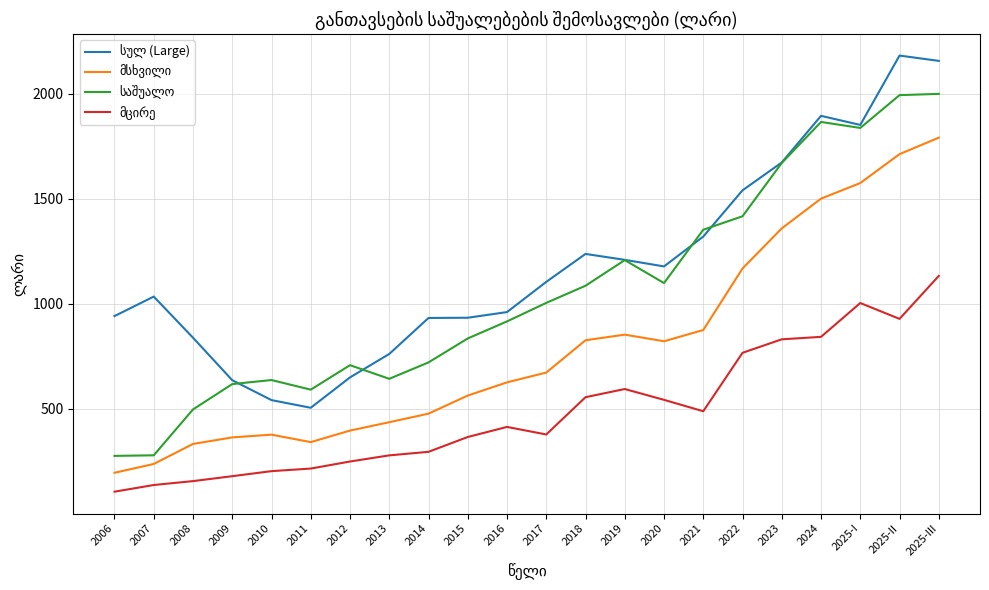

What is the difference between the highest and lowest values at 2010?

433.3